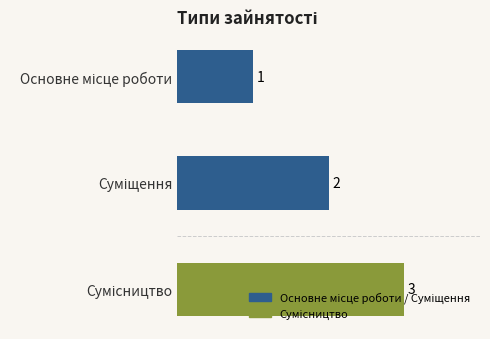

How many data points are above 2?

1